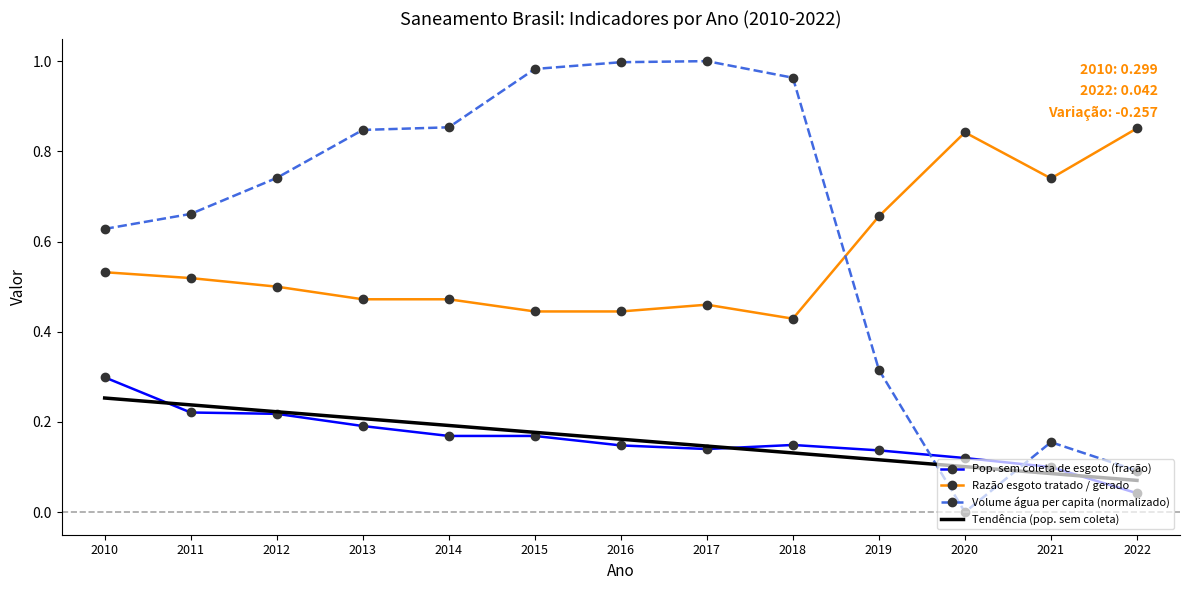

Which series has the widest spread of values?

Volume água per capita (normalizado)